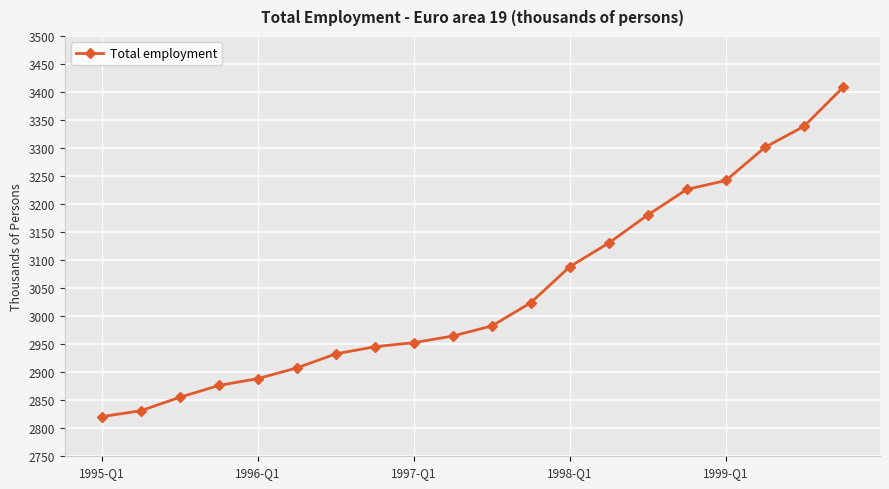

What is the minimum value shown in the chart?

2820.7